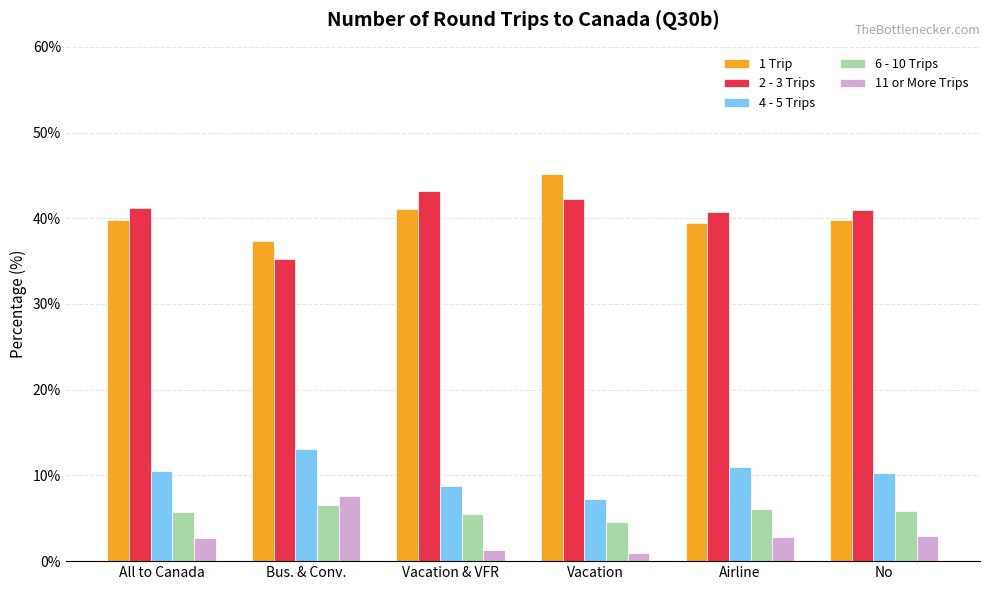

Which category has the lowest value in the 2 - 3 Trips series?

Bus. & Conv.